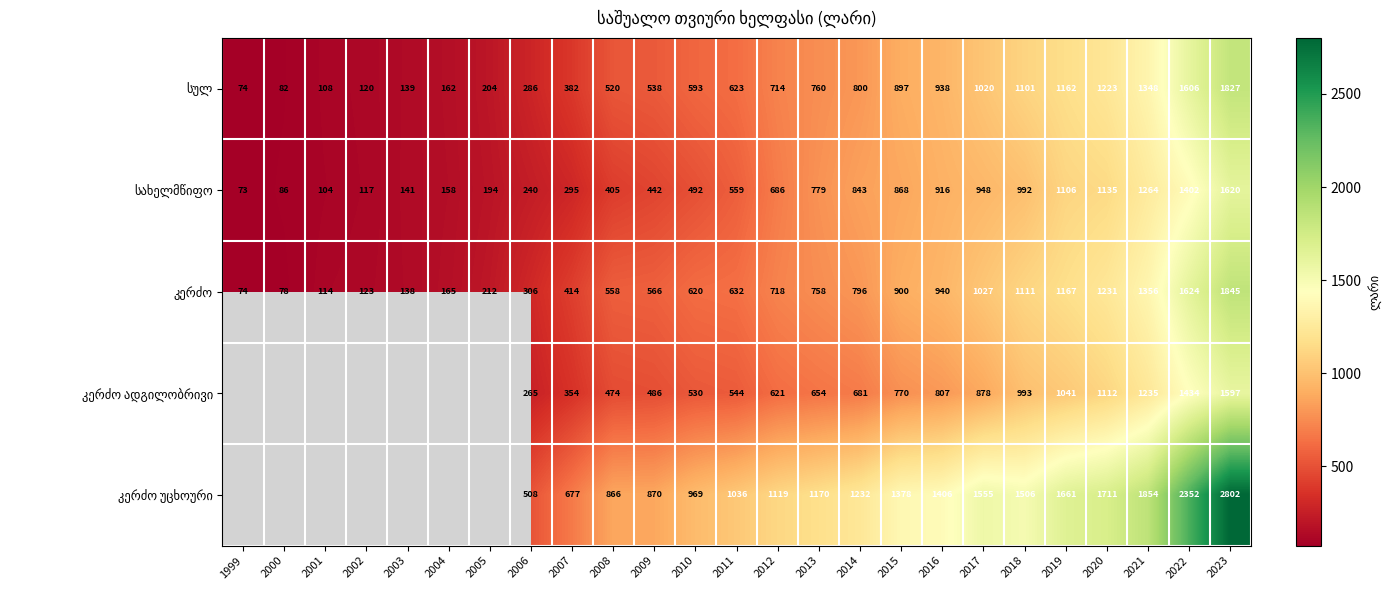

What is the total value across all series at 2018?

5703.0